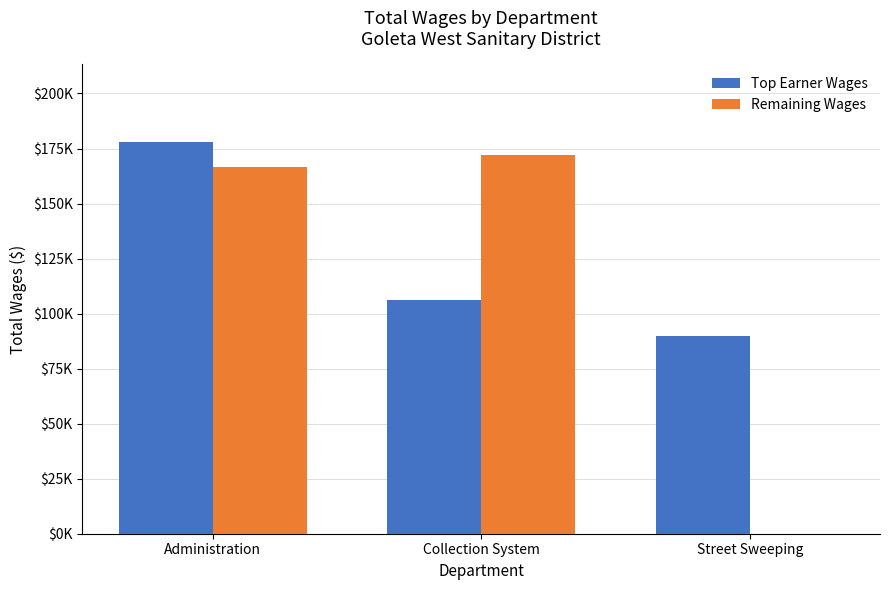

The value of Remaining Wages at Administration is 166453. True or false?

True